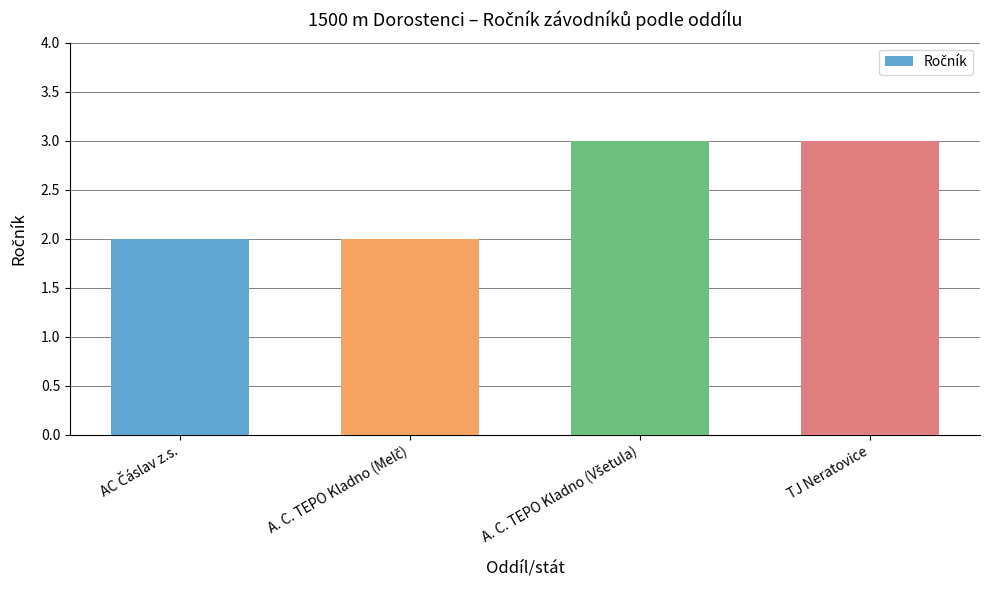

Count the values in the range 2 to 3.

4